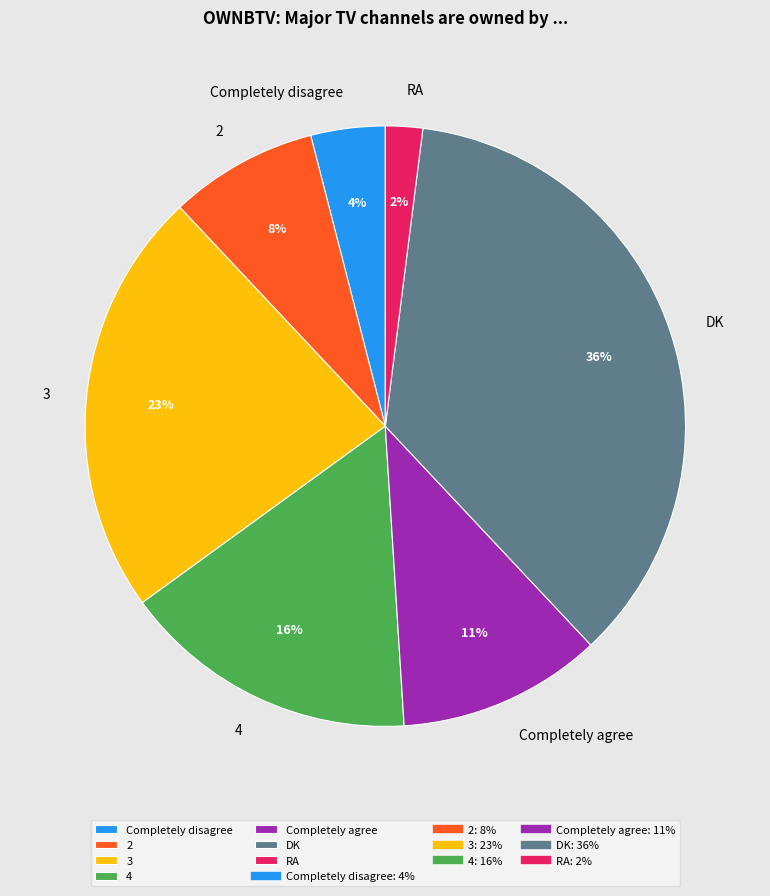

Rank the categories by value from highest to lowest.

DK, 3, 4, Completely agree, 2, Completely disagree, RA